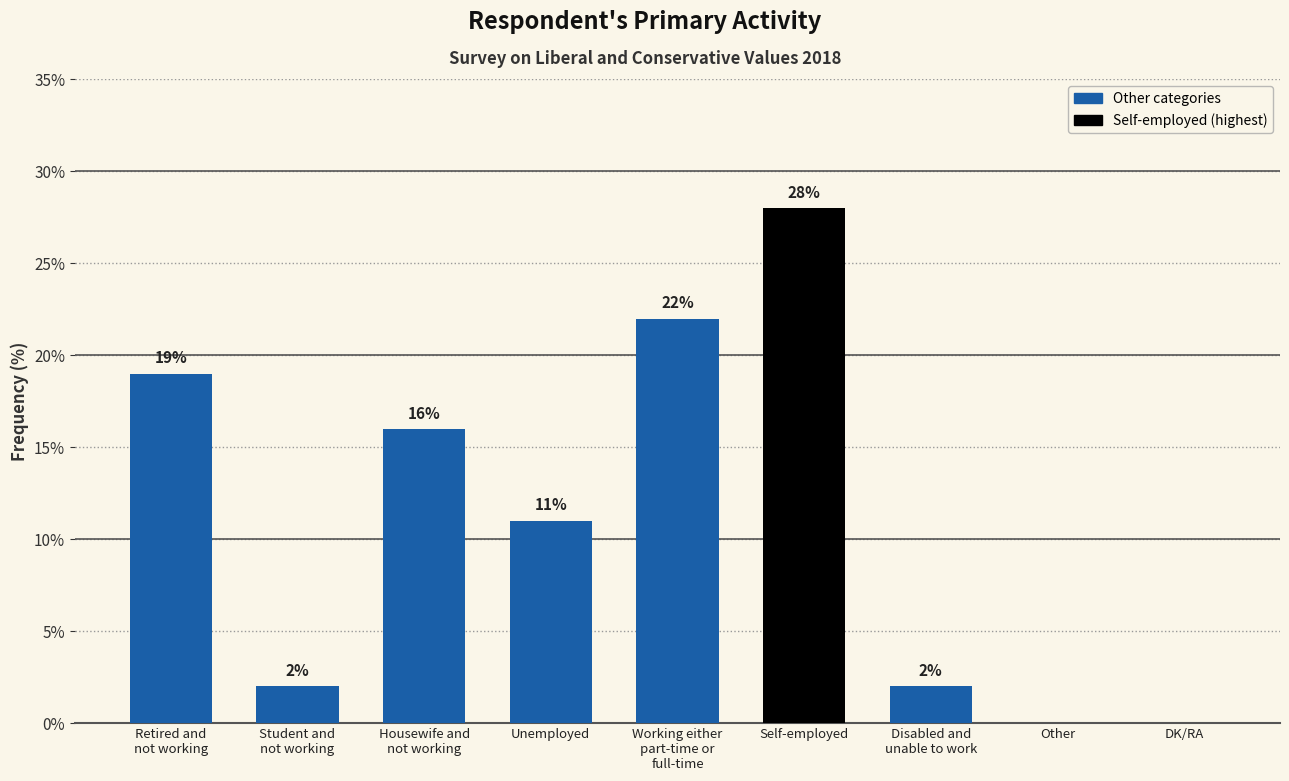

What is the change in value from Housewife and
not working to Disabled and
unable to work?

-14